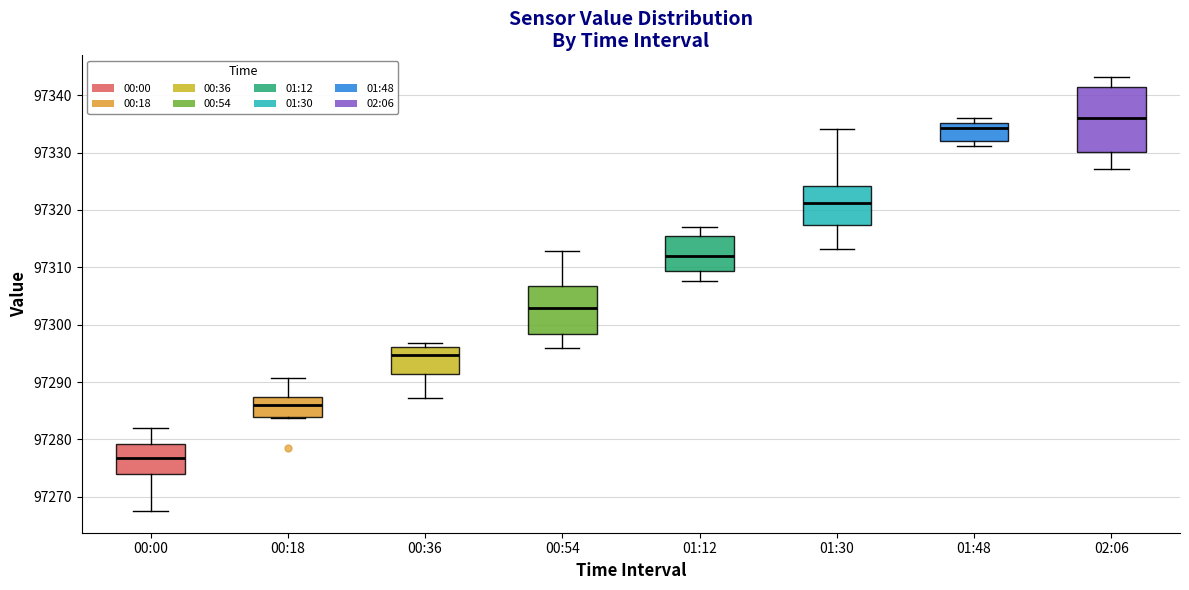

Which box is the tallest, from its lower edge to its upper edge?

02:06